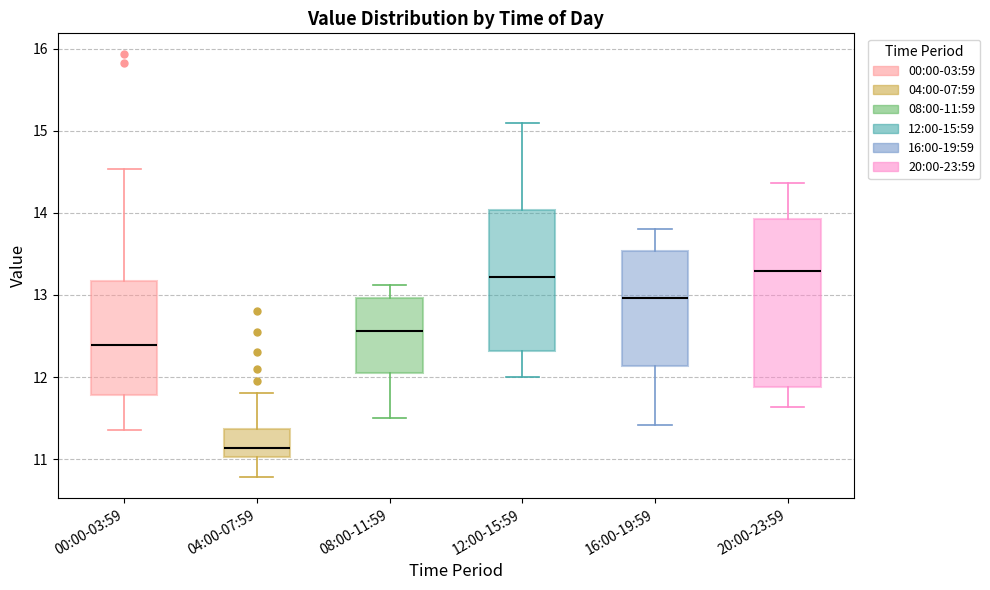

Comparing the boxes themselves (not the whiskers), which one is the tallest?

20:00-23:59